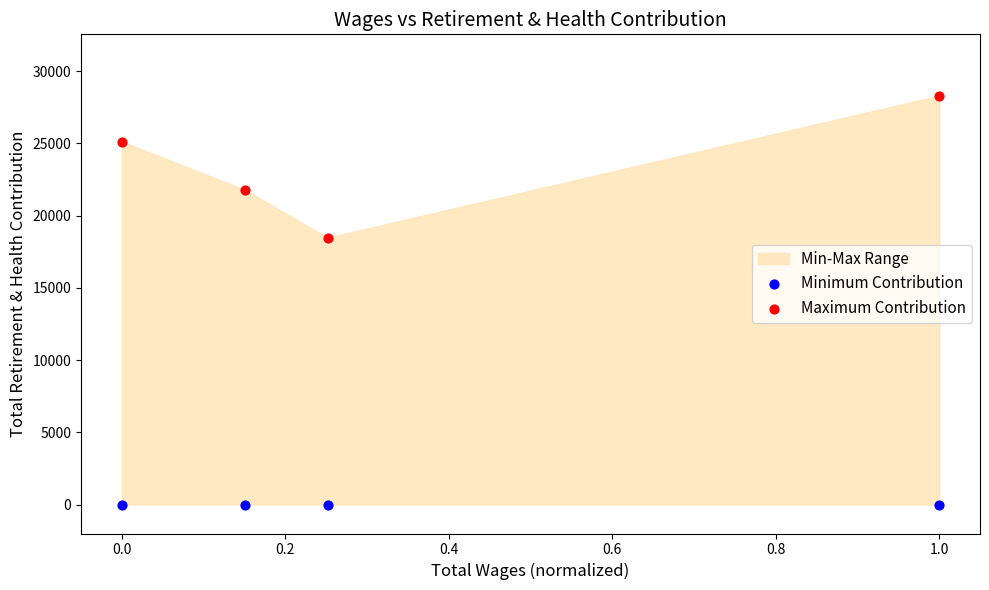

Which series contains the lowest Y value?

Minimum Contribution